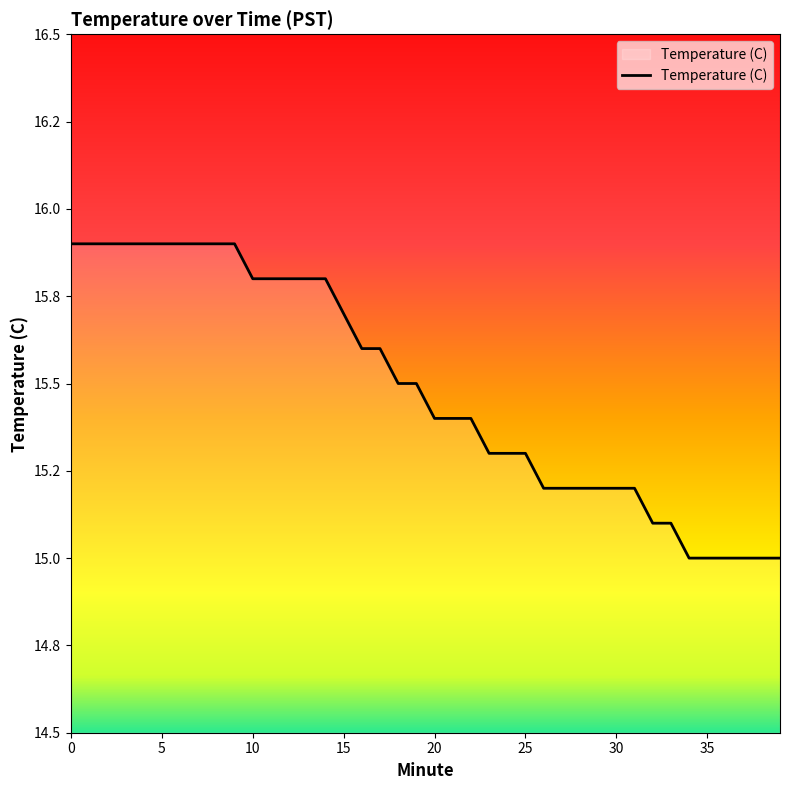

Which label corresponds to the smallest value in the chart?

34